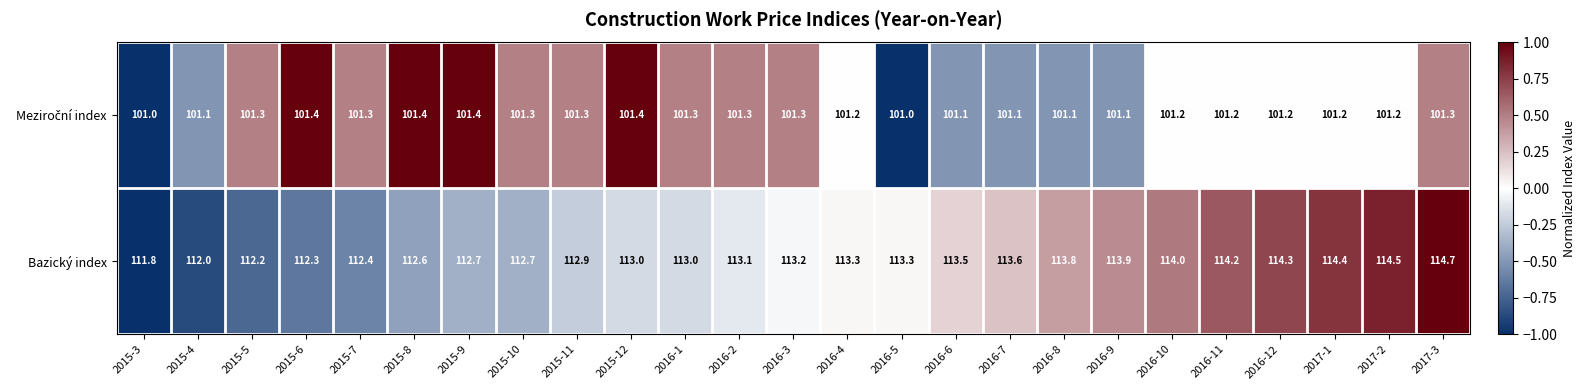

What is the sum of all Bazický index values?

2831.4